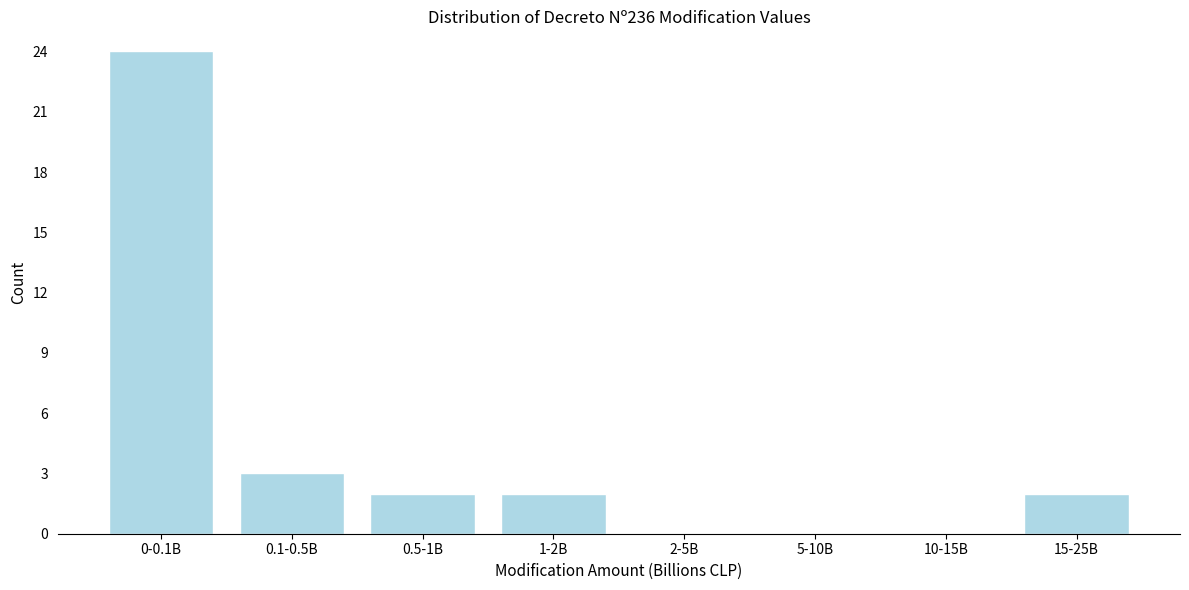

Reading left to right, extract all data points from this chart.

0-0.1B=24	0.1-0.5B=3	0.5-1B=2	1-2B=2	2-5B=0	5-10B=0	10-15B=0	15-25B=2